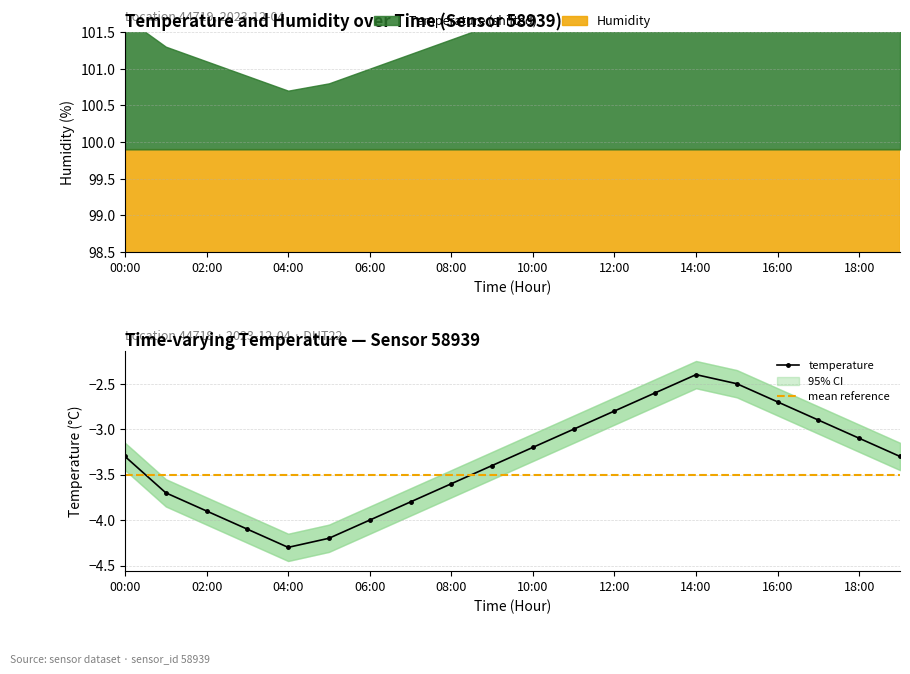

Which category has the lowest value across all series?

04:00